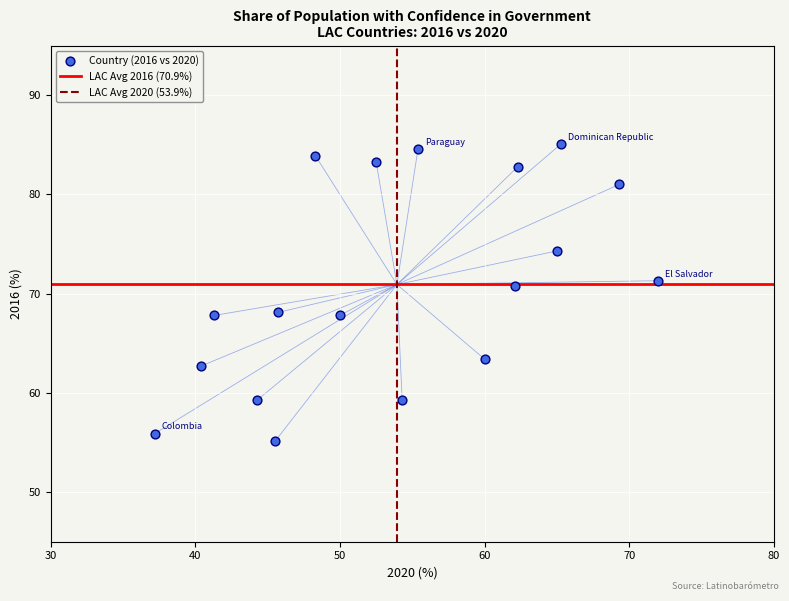

What is the range of X values (max minus min)?

34.8